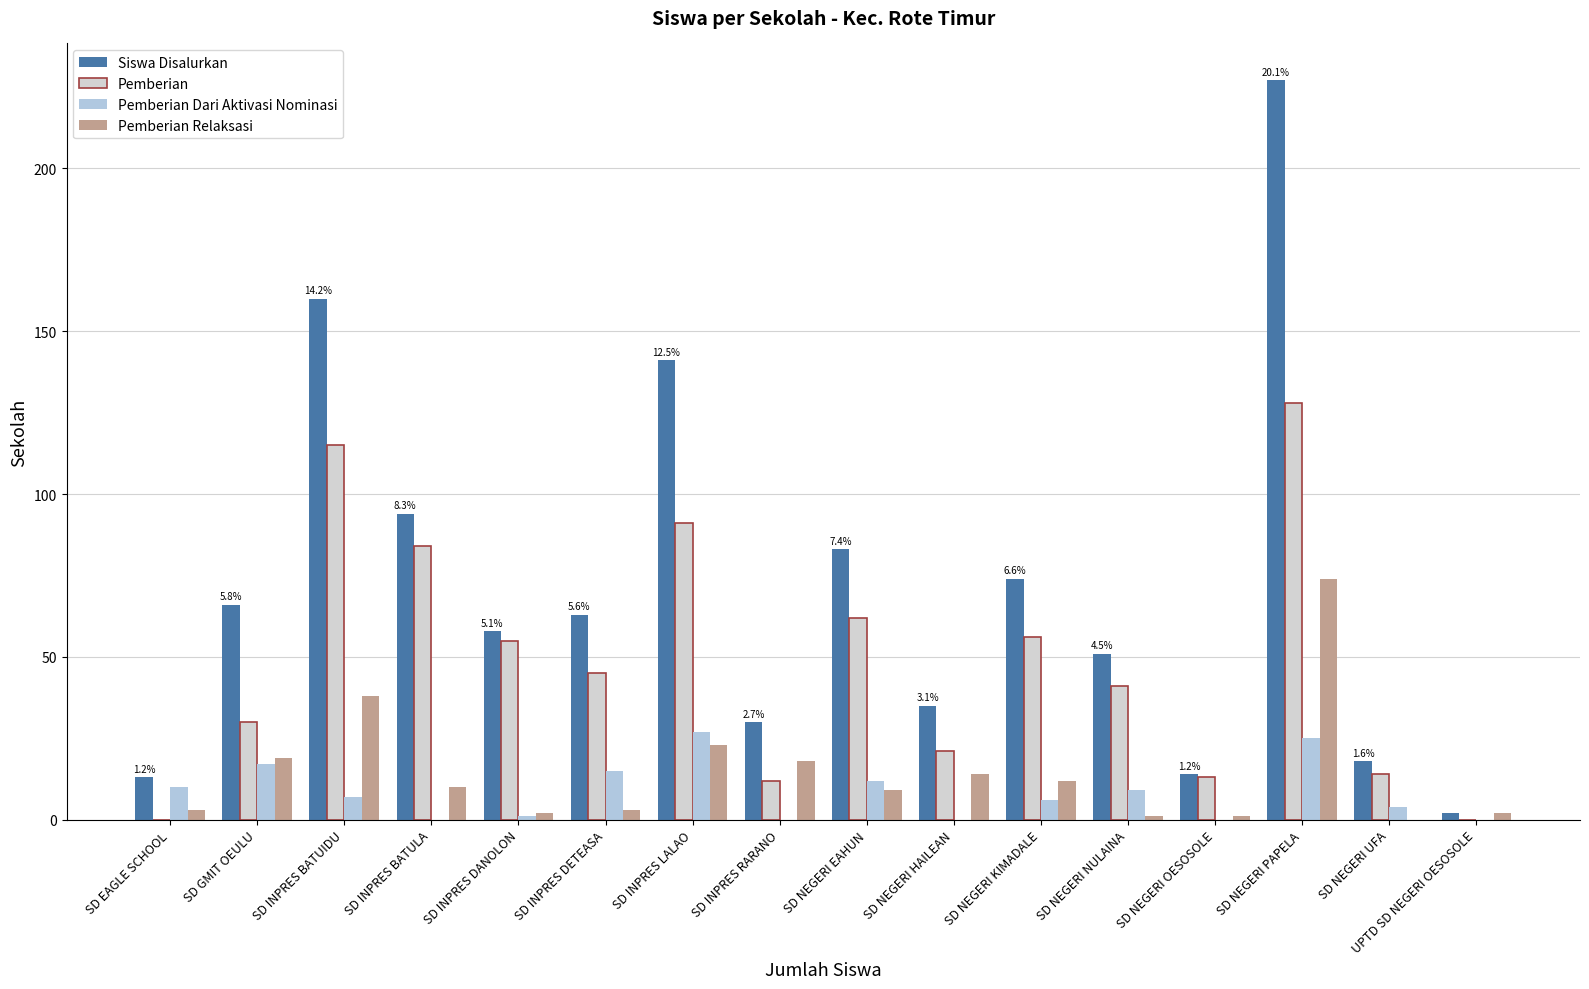

What is the spread (max minus min) of values at SD INPRES BATUIDU?

153